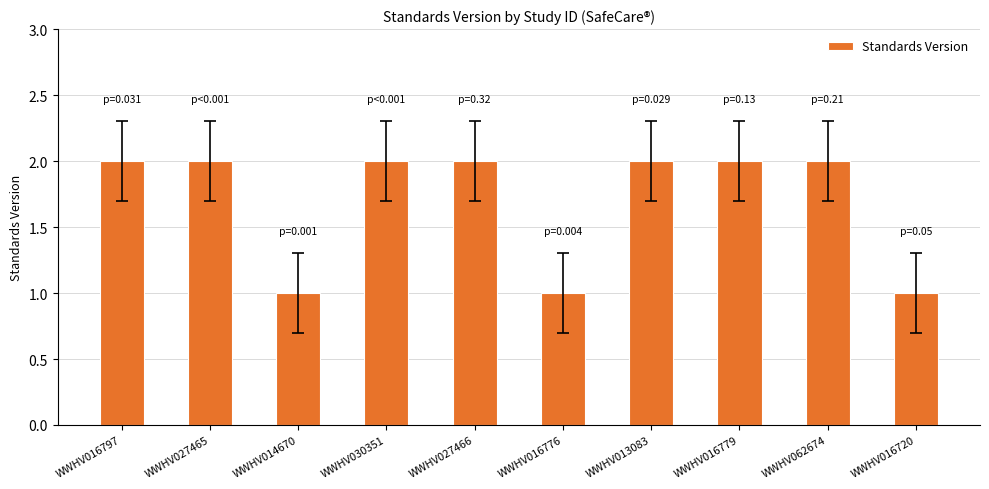

What is the label of the 8th bar from the left?

WWHV016779